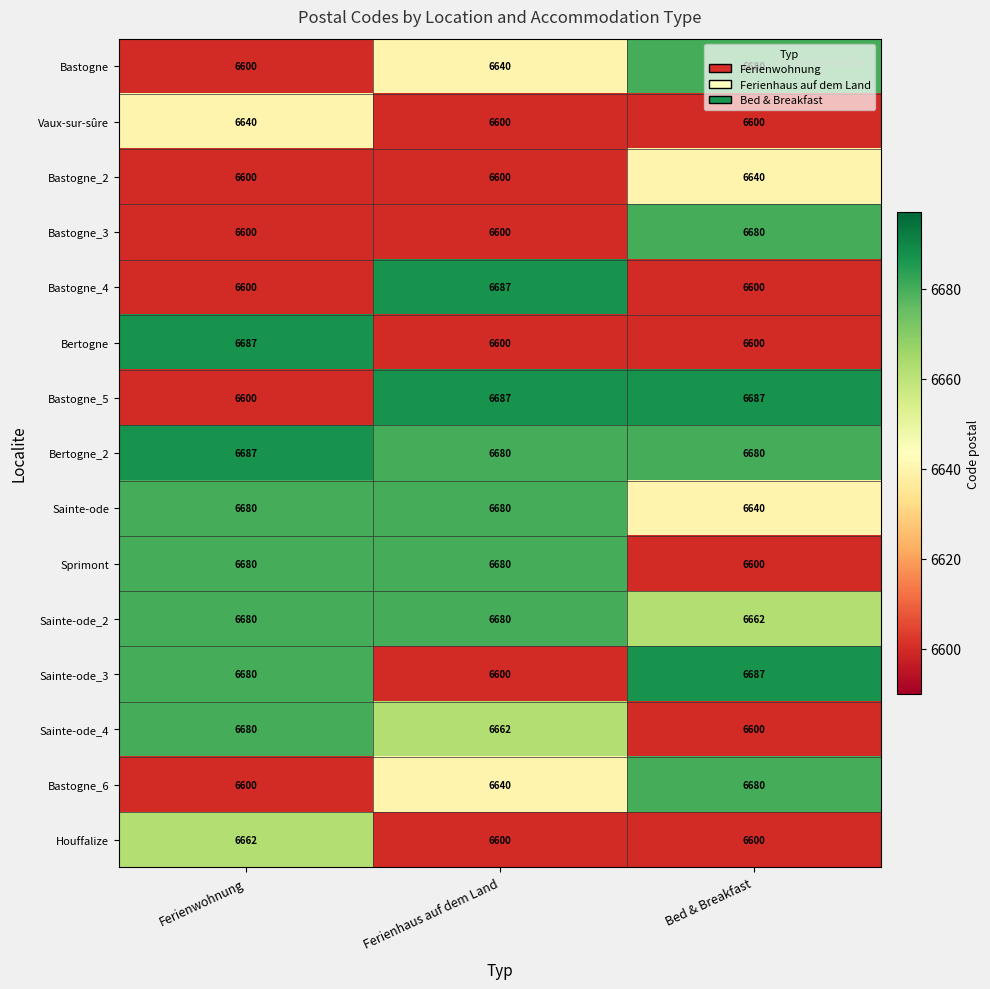

List the labels in order of Sainte-ode_4 value, smallest first.

Bed & Breakfast, Ferienhaus auf dem Land, Ferienwohnung